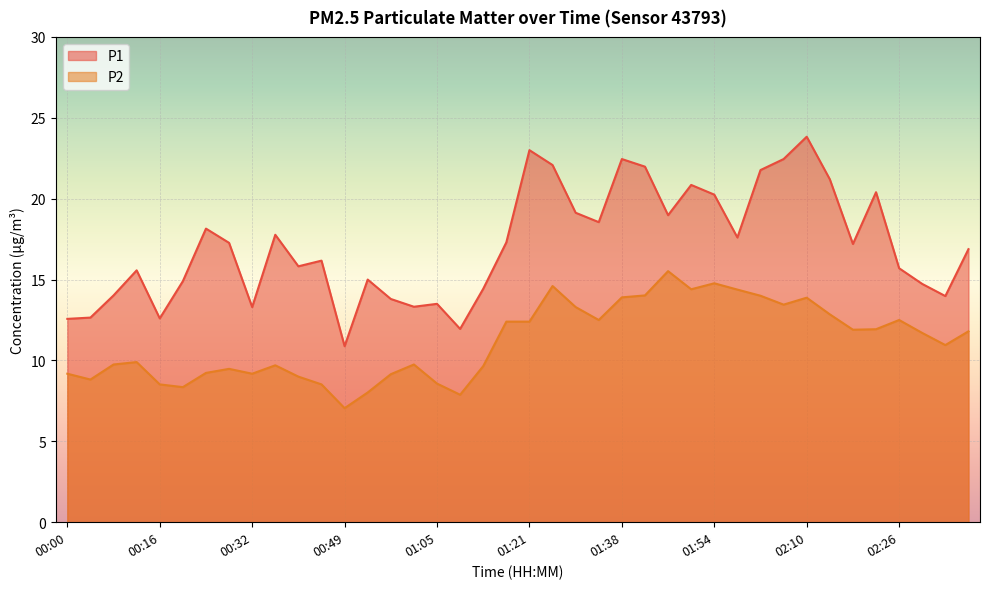

How many interior local valleys does the P2 series have?

10